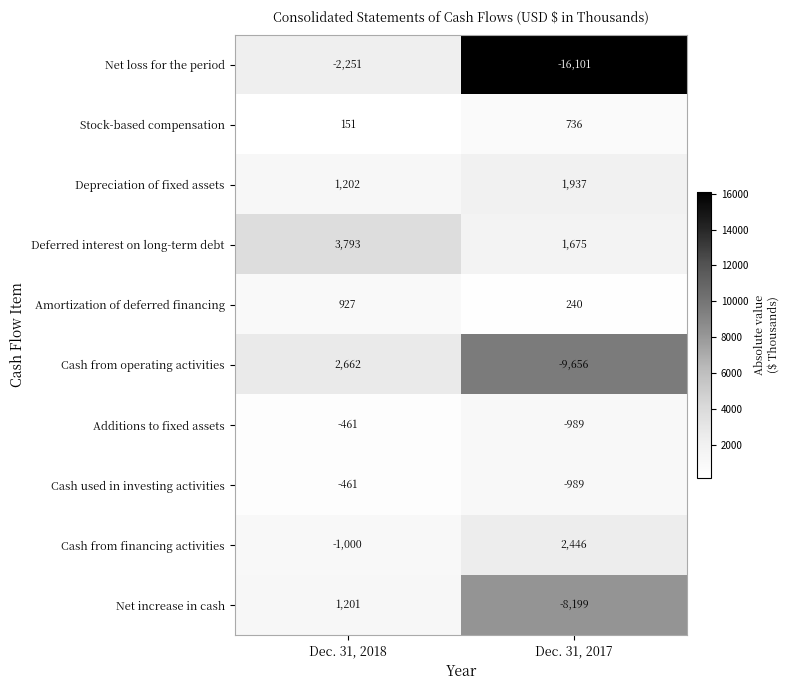

What is the average value of the Net loss for the period series?

-9176